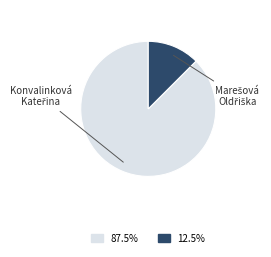

Is there any slice that represents more than half of the pie?

Yes